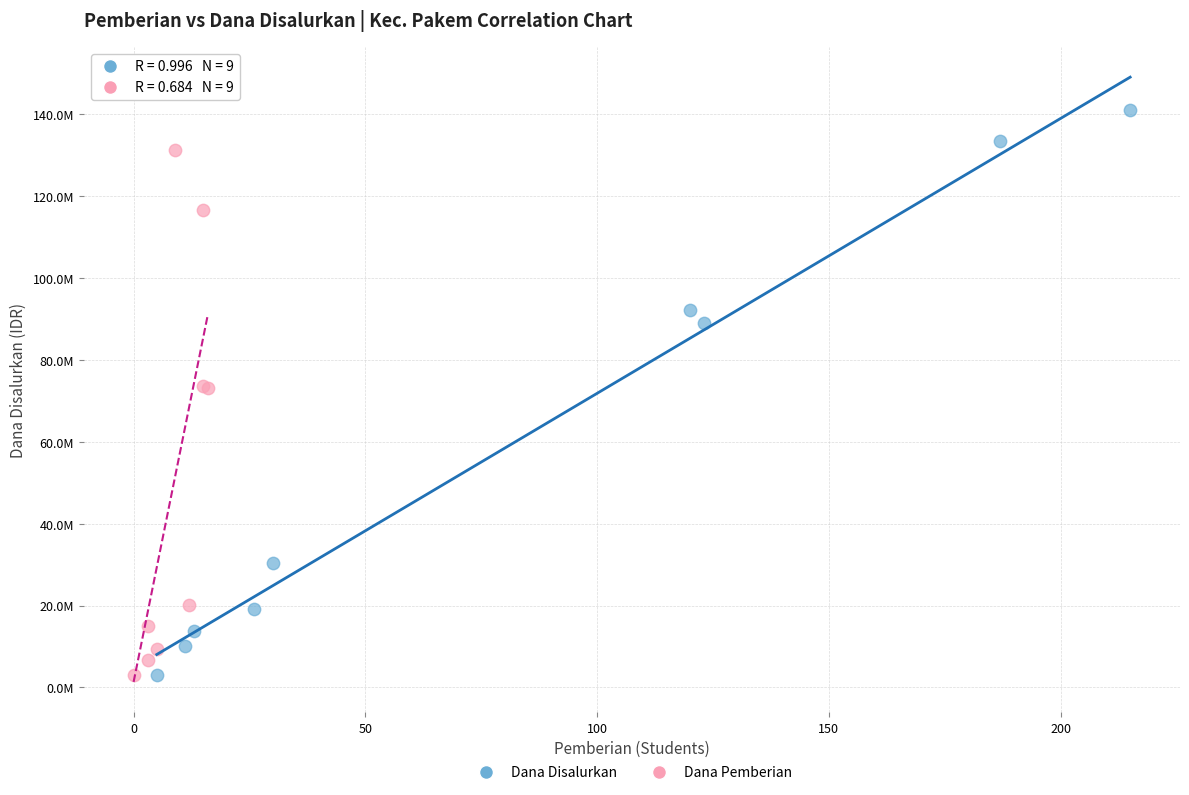

What are all the series names shown in the legend?

Dana Disalurkan, Dana Pemberian